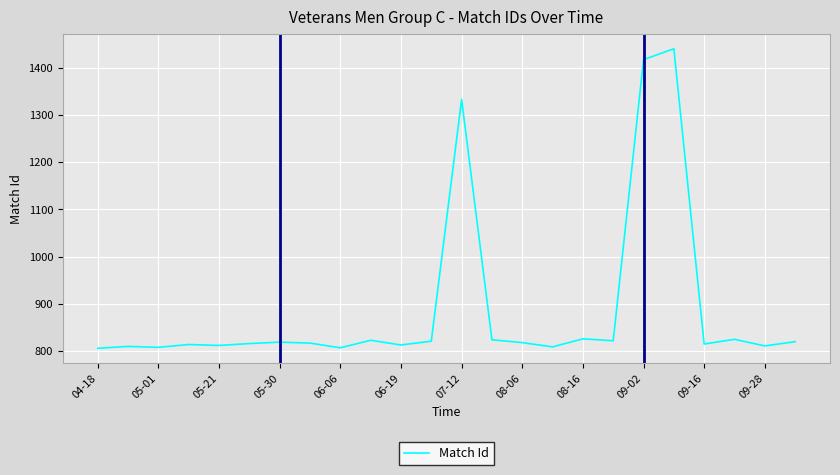

Count the number of data series in this chart.

1